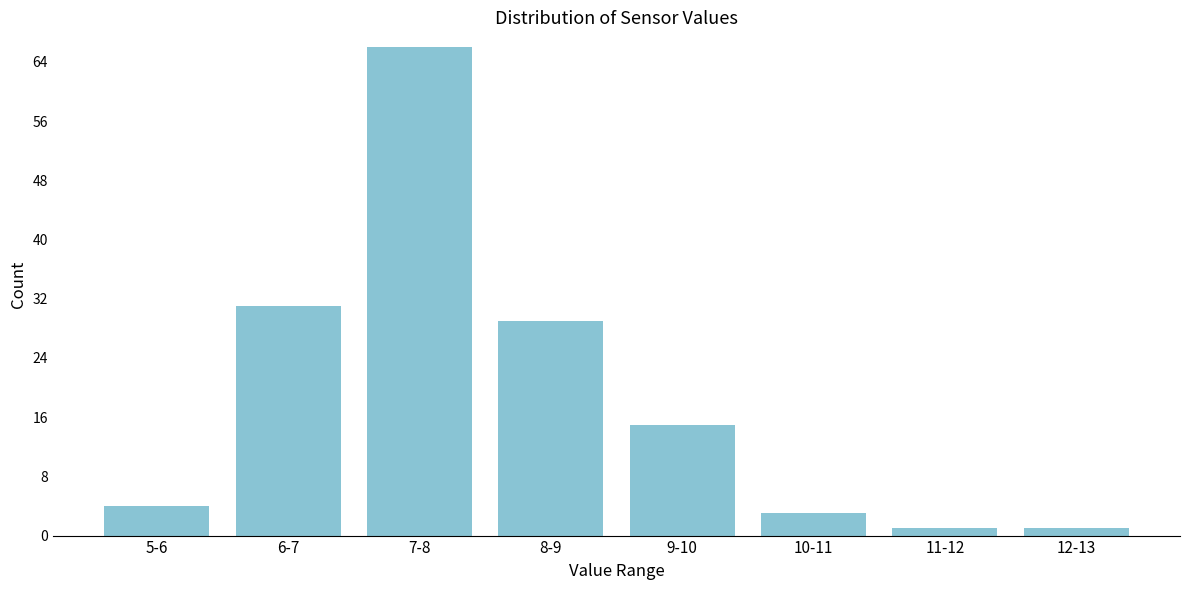

Reading right to left, extract all data points from this chart.

12-13=1	11-12=1	10-11=3	9-10=15	8-9=29	7-8=66	6-7=31	5-6=4